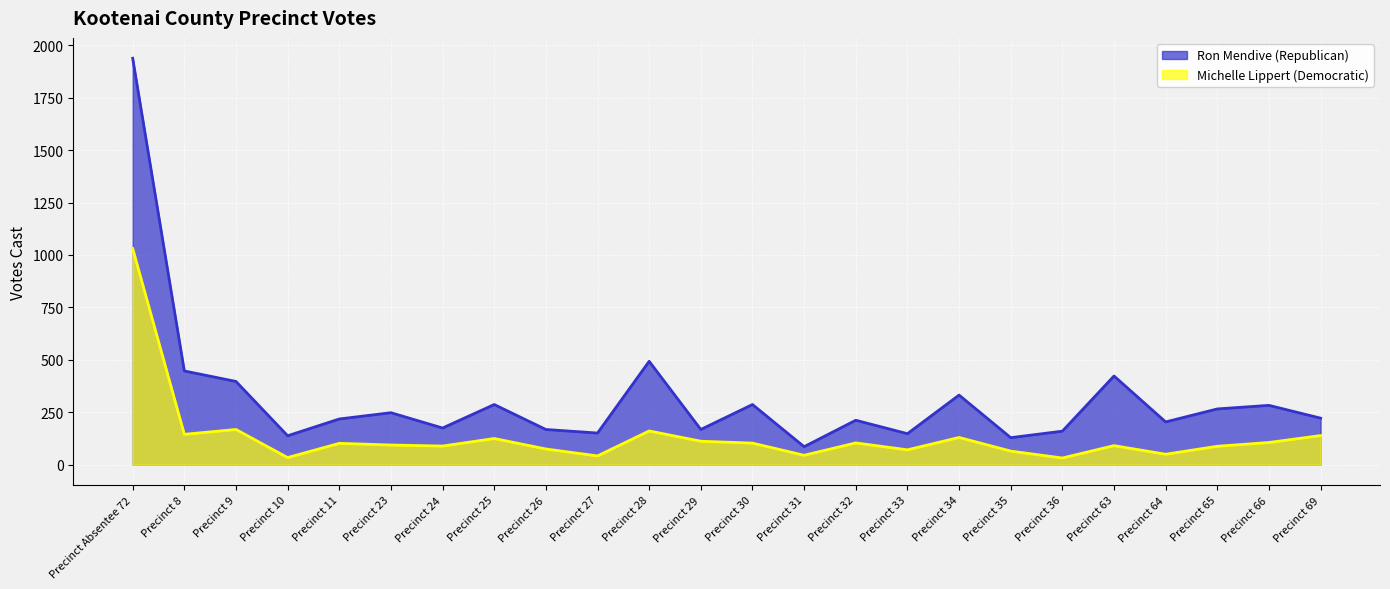

What is the spread (max minus min) of values at Precinct Absentee 72?

907